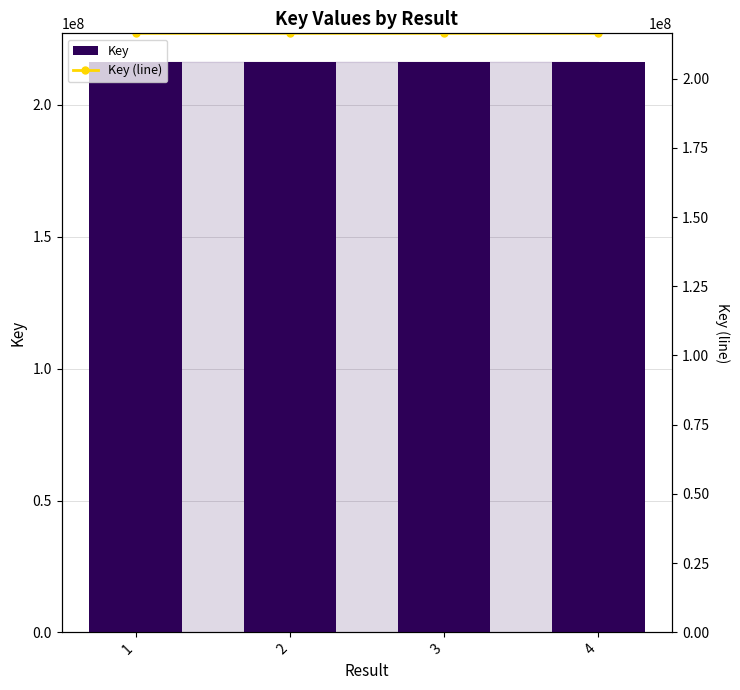

Rank the categories by Key value from highest to lowest.

1, 2, 4, 3